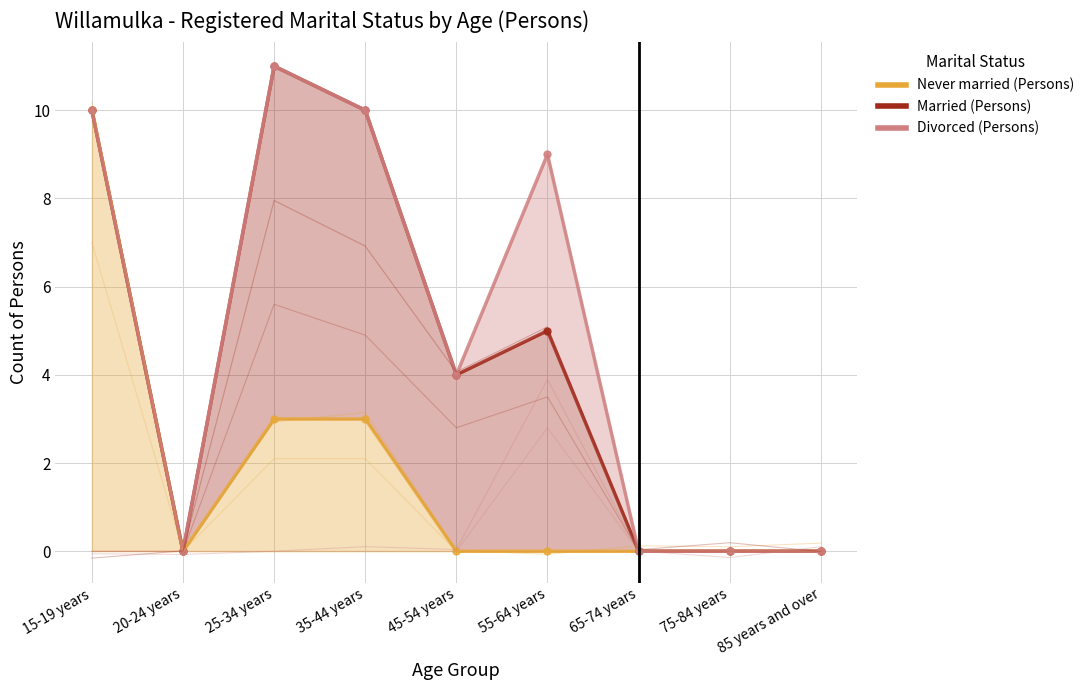

How many lines are shown in the chart?

3